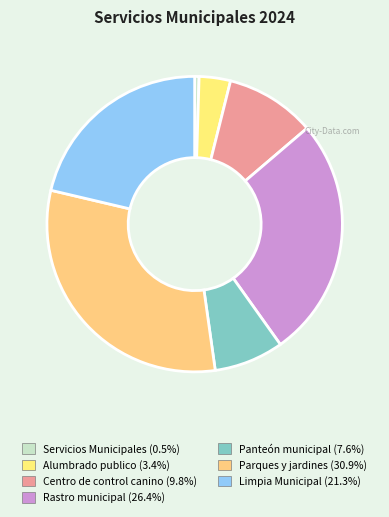

To the nearest percent, what is the difference between the largest and smallest slice percentages?

30%